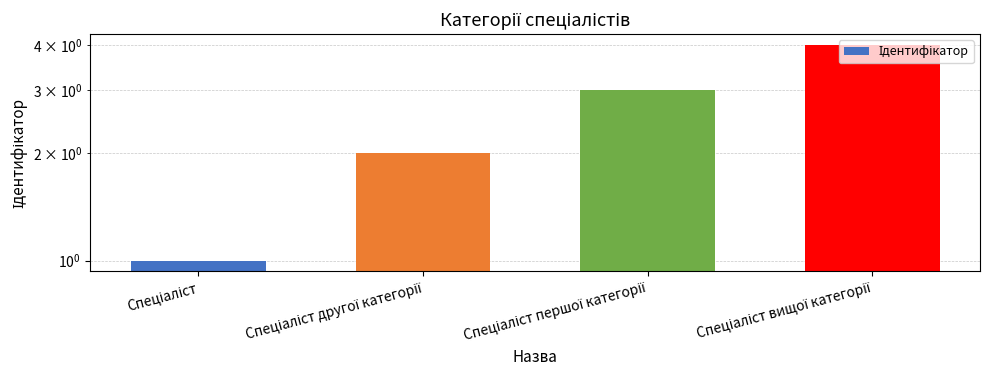

What is the sum of all values?

10